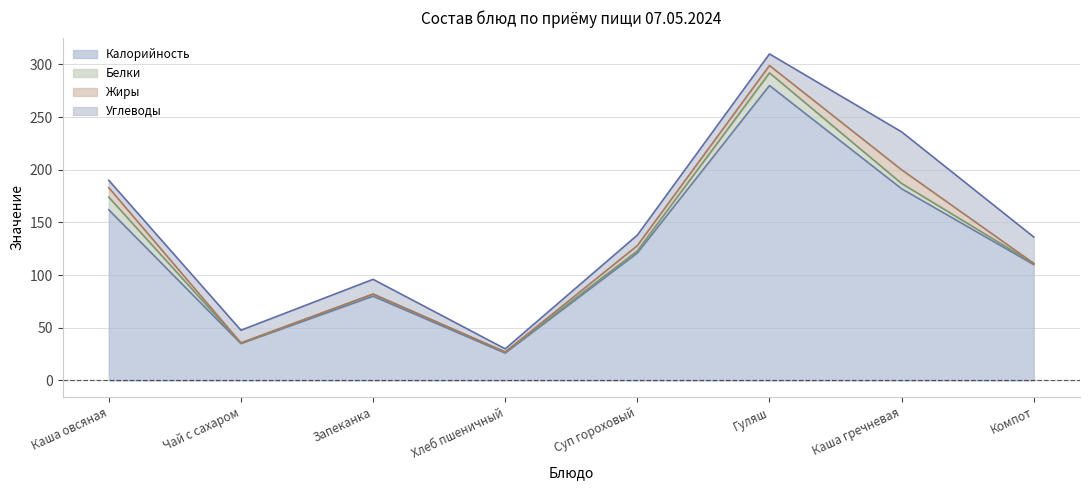

After their last crossing, which series has the higher values: Жиры or Белки?

Белки